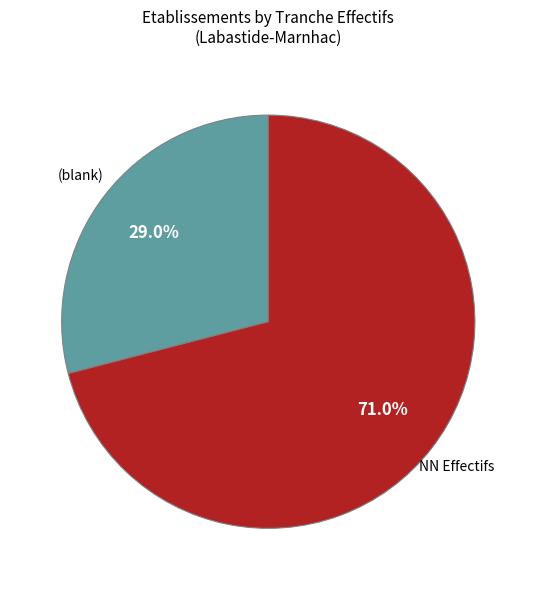

Rank the categories by value from lowest to highest.

(blank), NN Effectifs